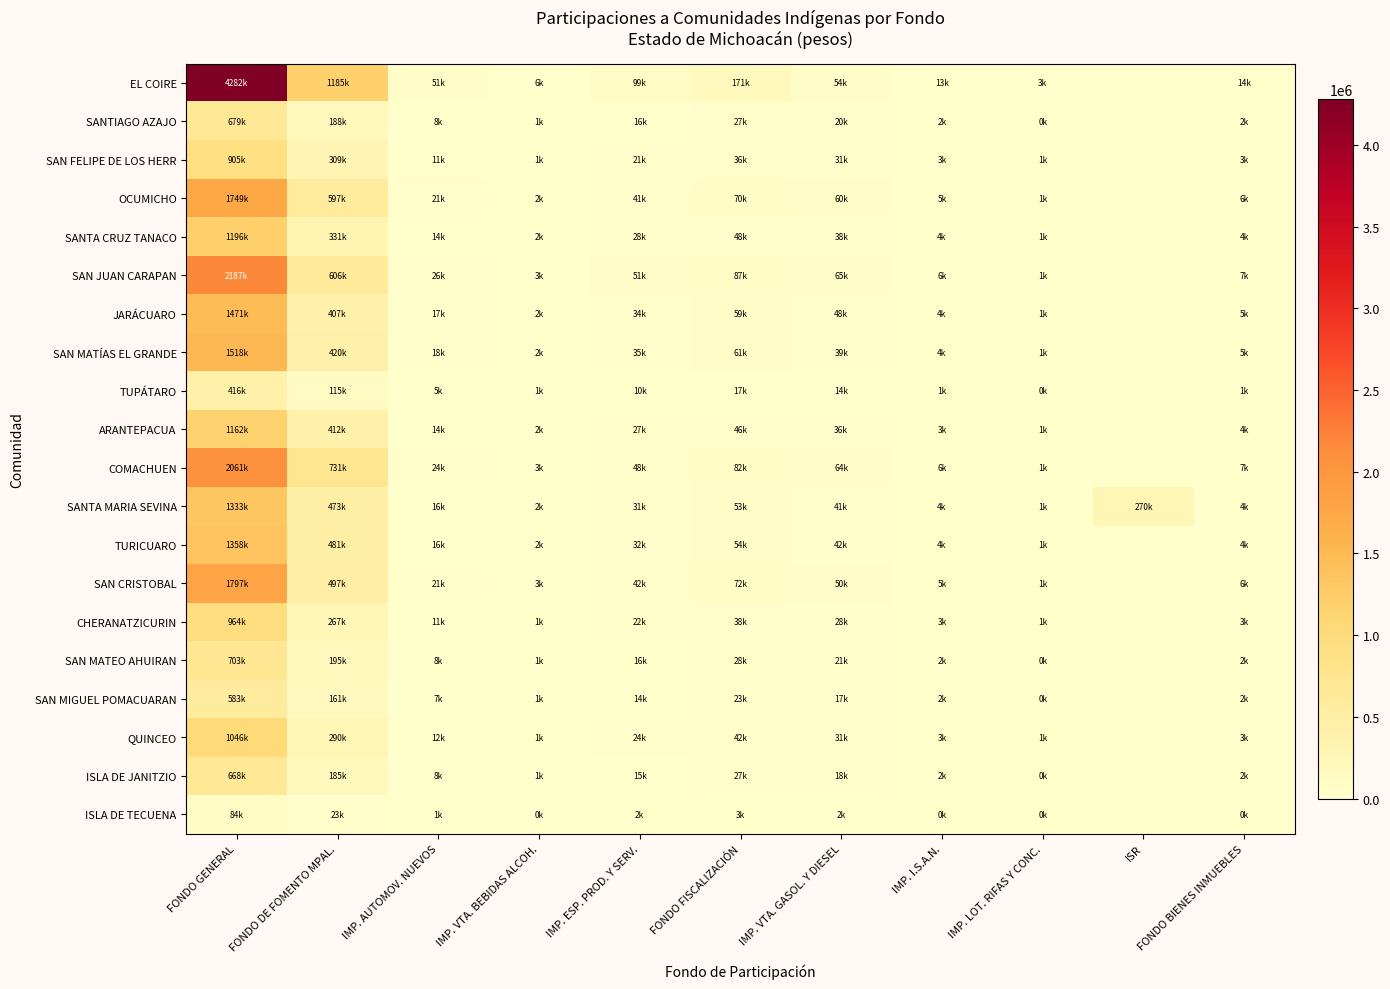

At IMP. AUTOMOV. NUEVOS, list the series in order from smallest to largest.

ISLA DE TECUENA, TUPÁTARO, SAN MIGUEL POMACUARAN, ISLA DE JANITZIO, SANTIAGO AZAJO, SAN MATEO AHUIRAN, SAN FELIPE DE LOS HERR, CHERANATZICURIN, QUINCEO, ARANTEPACUA, SANTA CRUZ TANACO, SANTA MARIA SEVINA, TURICUARO, JARÁCUARO, SAN MATÍAS EL GRANDE, OCUMICHO, SAN CRISTOBAL, COMACHUEN, SAN JUAN CARAPAN, EL COIRE